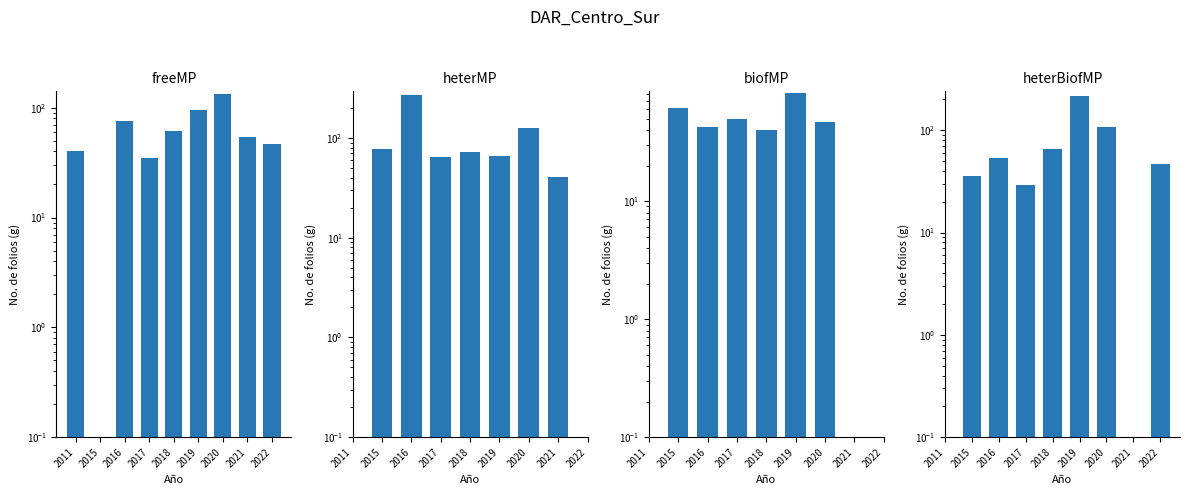

What is the spread (max minus min) of values at 2020?

85.0